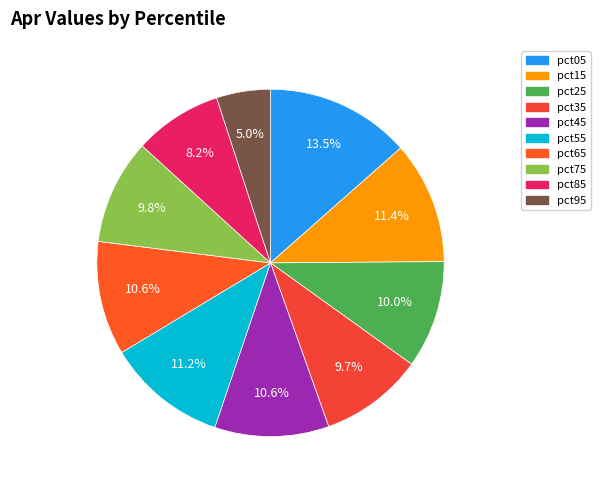

Which slice is the smallest?

pct95